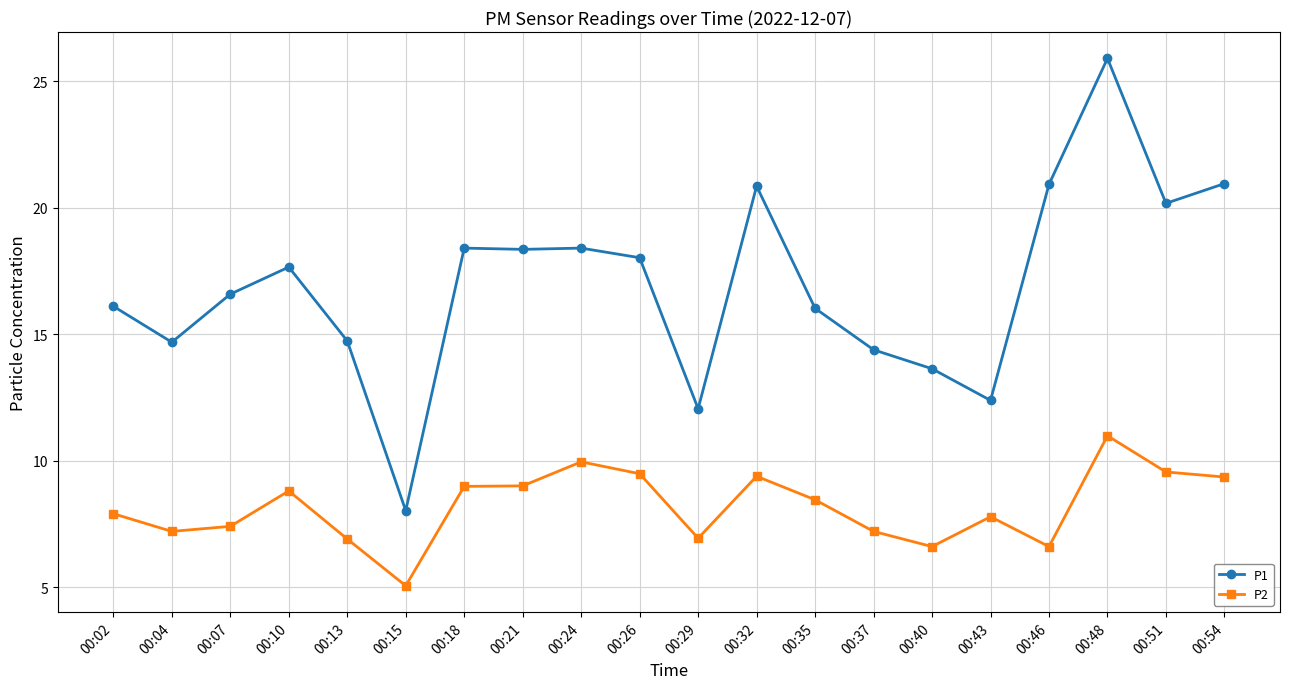

What is the value of the P1 point at the 11th from the left?

12.1